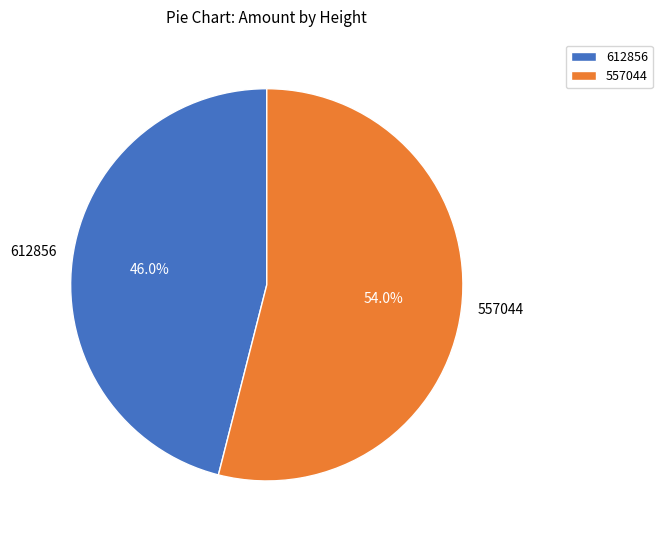

Combined, do 557044 and 612856 account for over 50%?

Yes